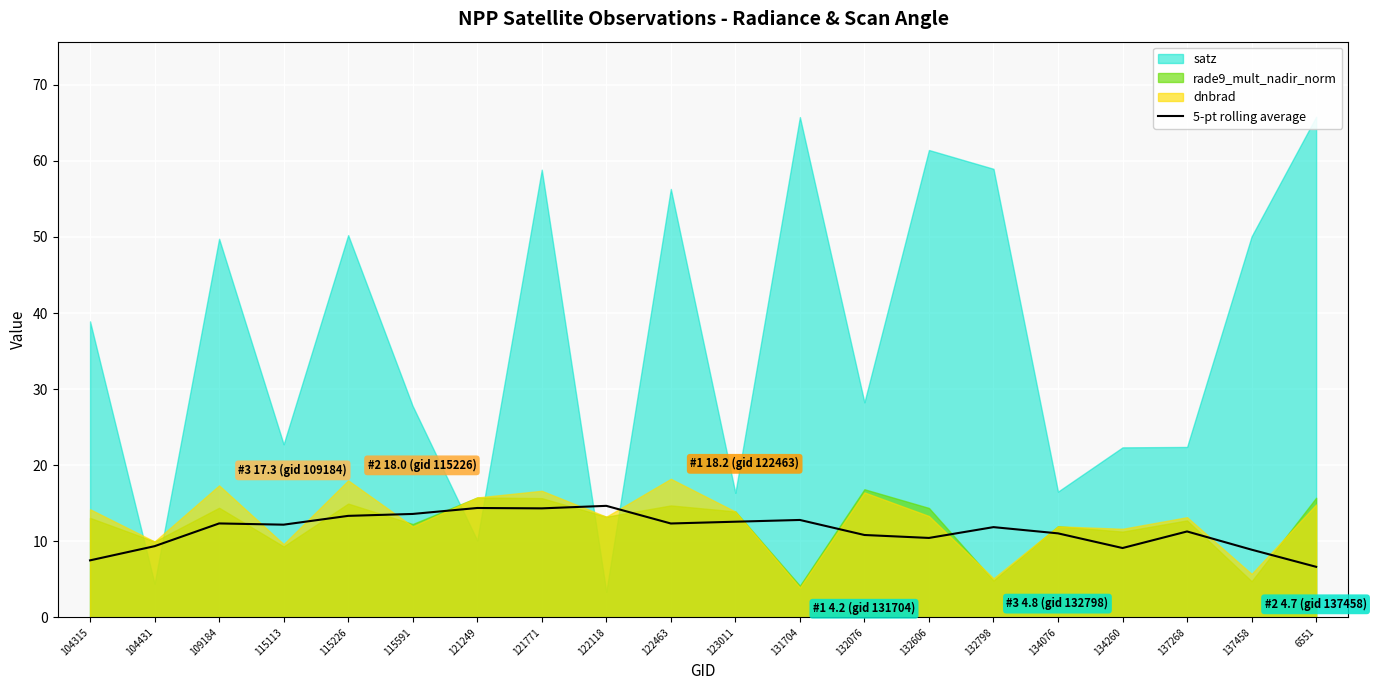

Is it true that the value at 134260 is 15.8?

False